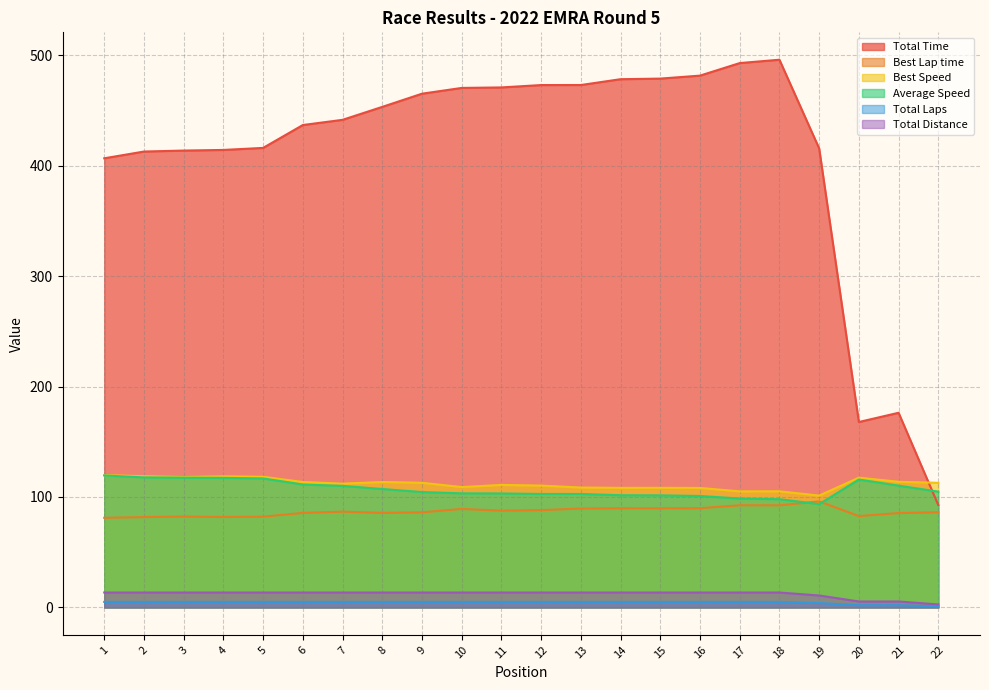

At which category does Total Time reach its first local valley?

20